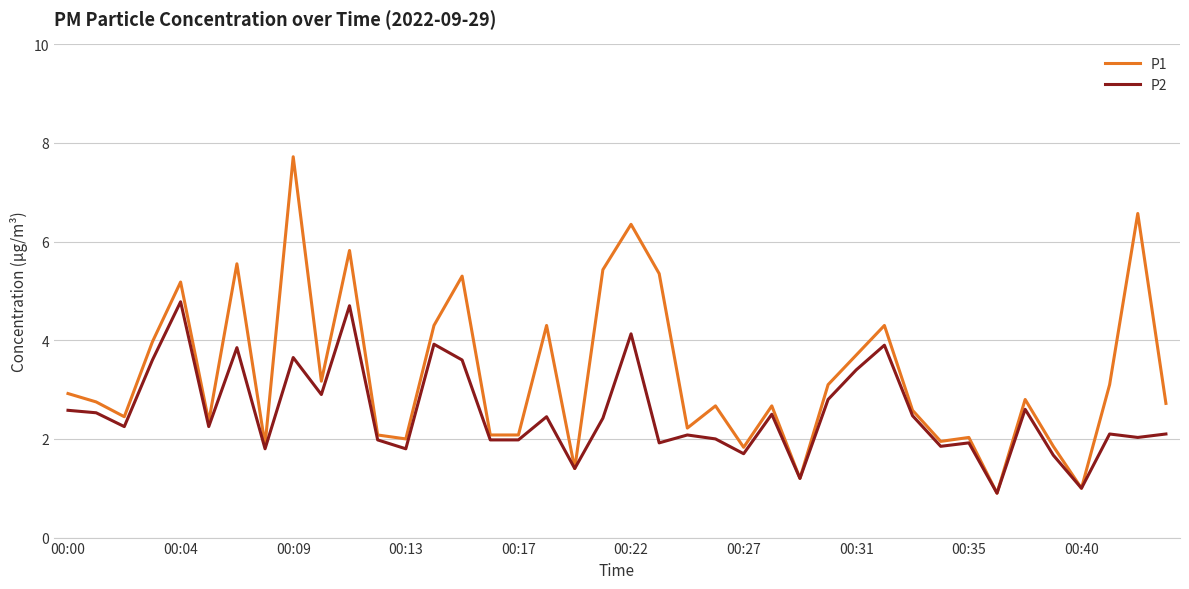

Which series has the largest total across all categories?

P1